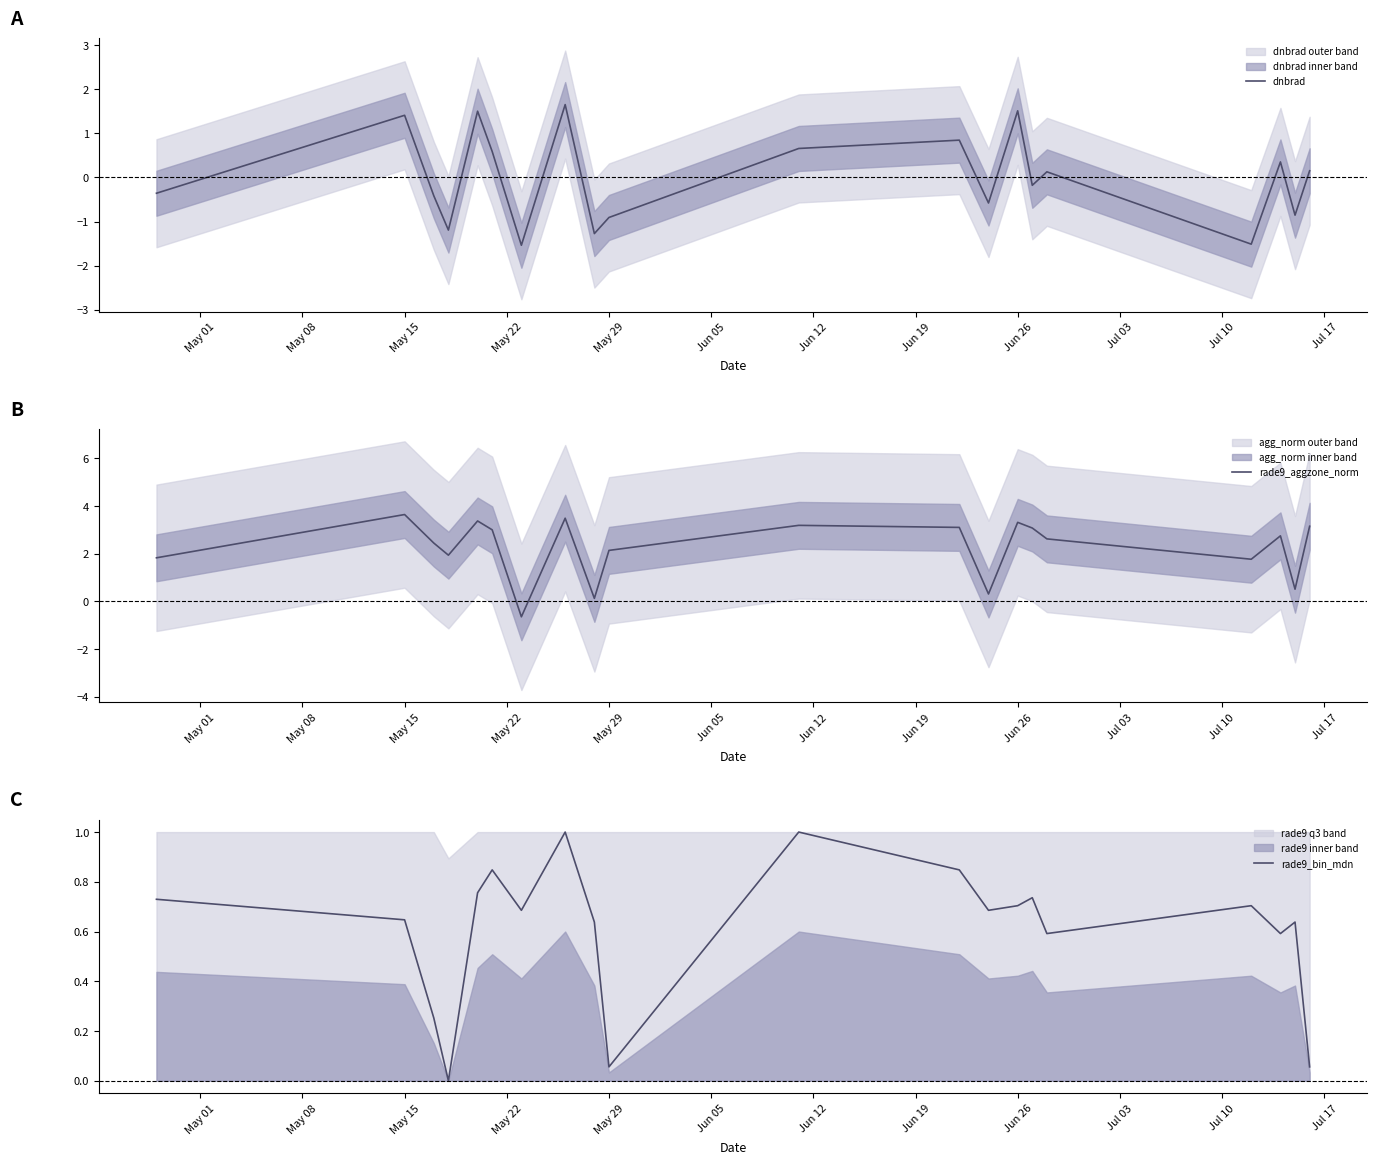

Which series has the widest spread of values?

rade9_aggzone_norm